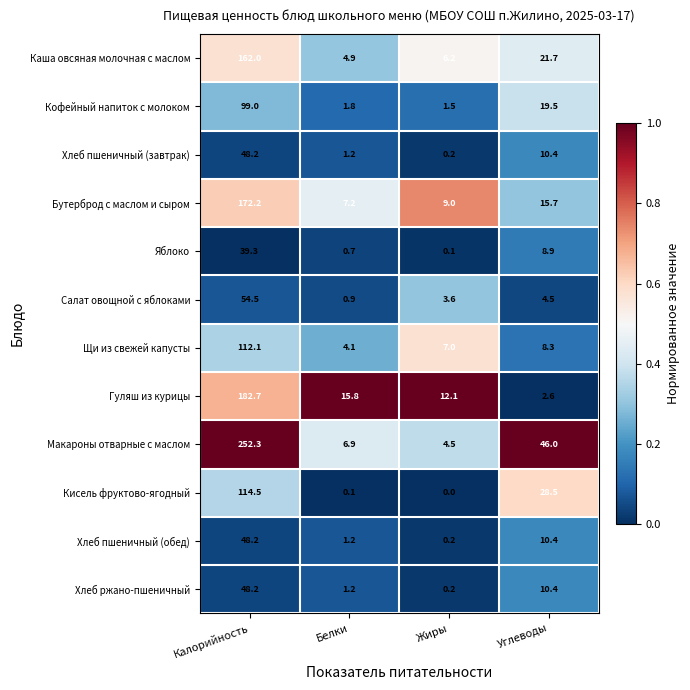

What is the difference between the maximum and minimum values in the Яблоко series?

39.2